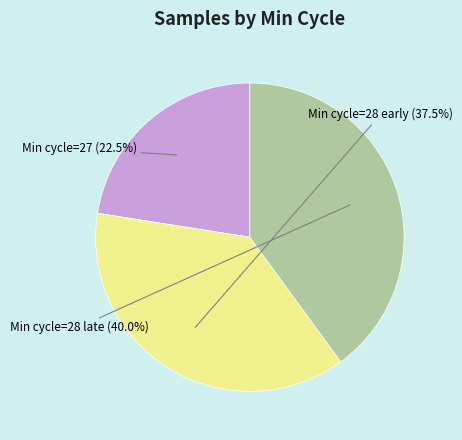

Does any single category account for the majority?

No